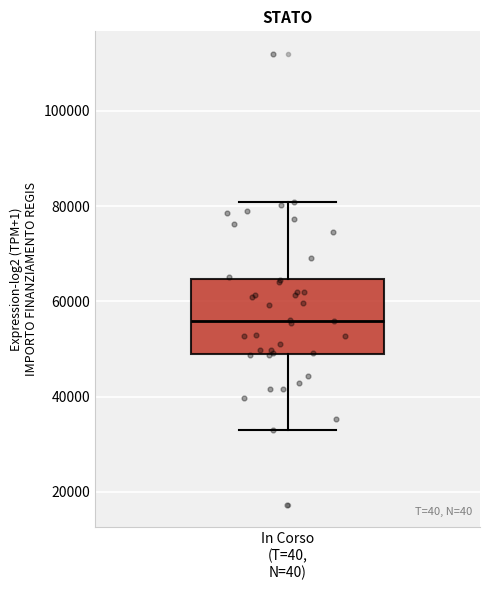

Where does the lower whisker of the box for In Corso (T=40, N=40) end on the y-axis? The values are not printed on the chart, so give them approximately, as read against the axis.

32000